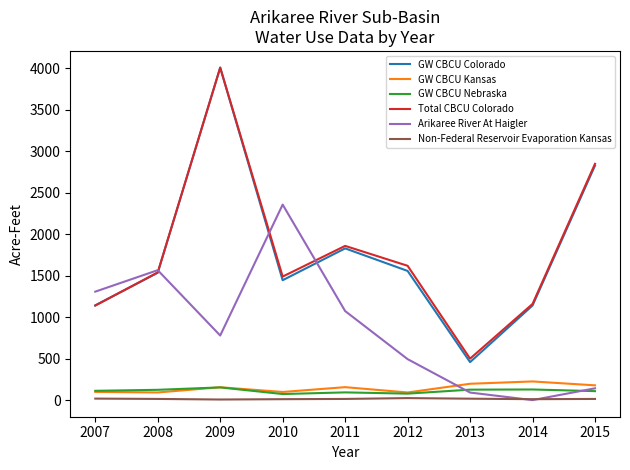

What is the sum of the GW CBCU Kansas values at 2011 and 2008?

248